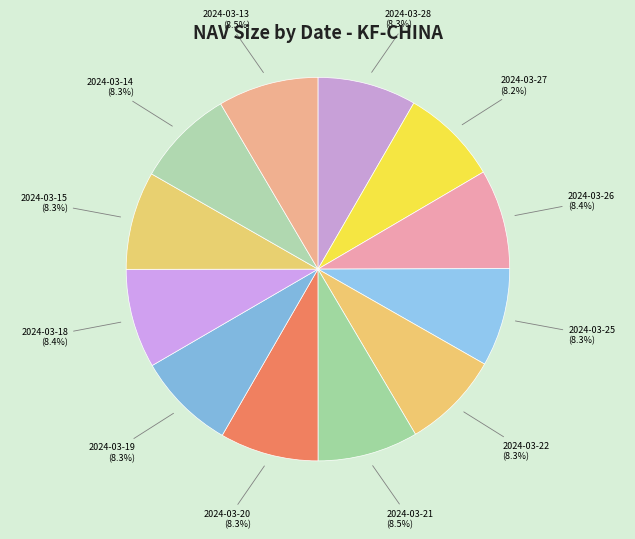

Approximately how many times larger is the value at 2024-03-20 compared to 2024-03-26?

1.0